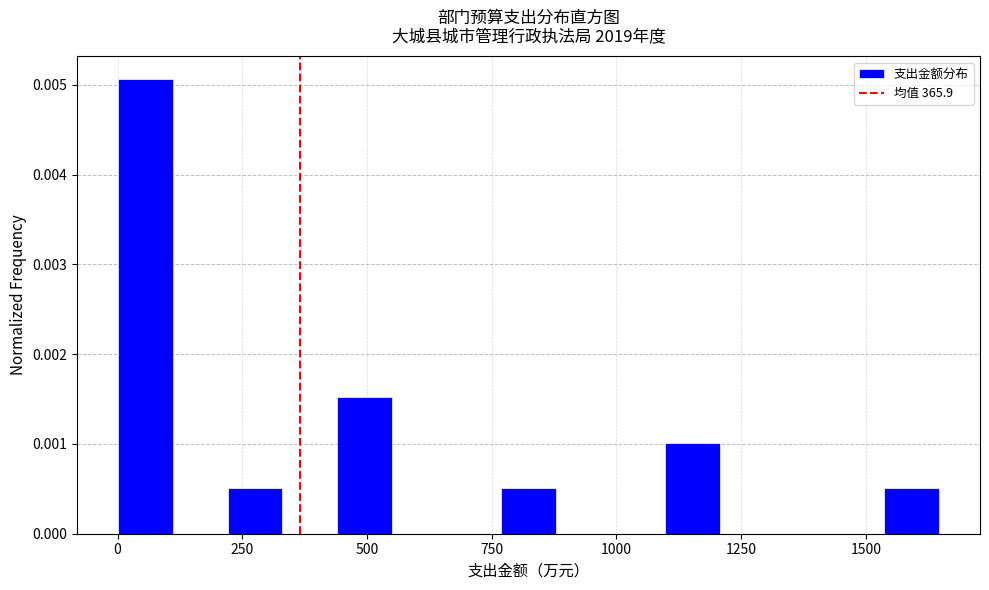

Read against the x-axis, roughly where is the centre of the tallest bar?

50